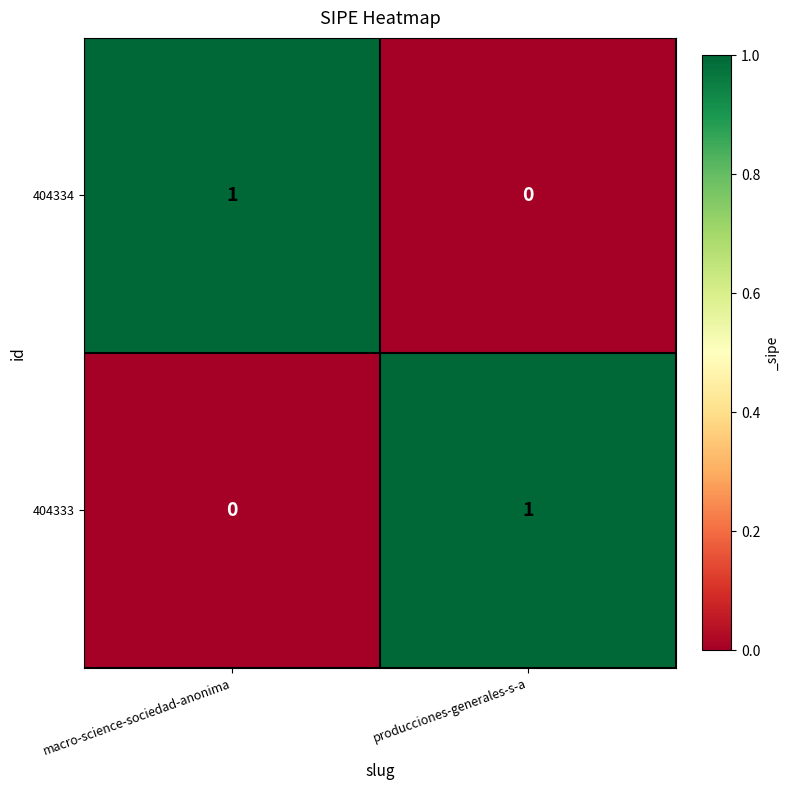

Is the value of 404334 at macro-science-sociedad-anonima greater than the value of 404333 at macro-science-sociedad-anonima?

Yes